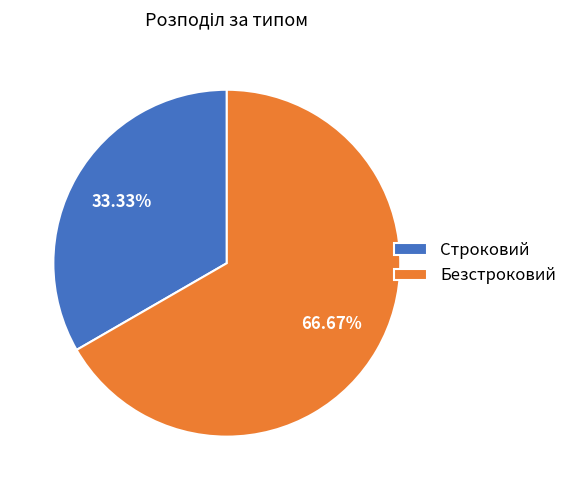

Which slice represents more than half of the pie?

Безстроковий